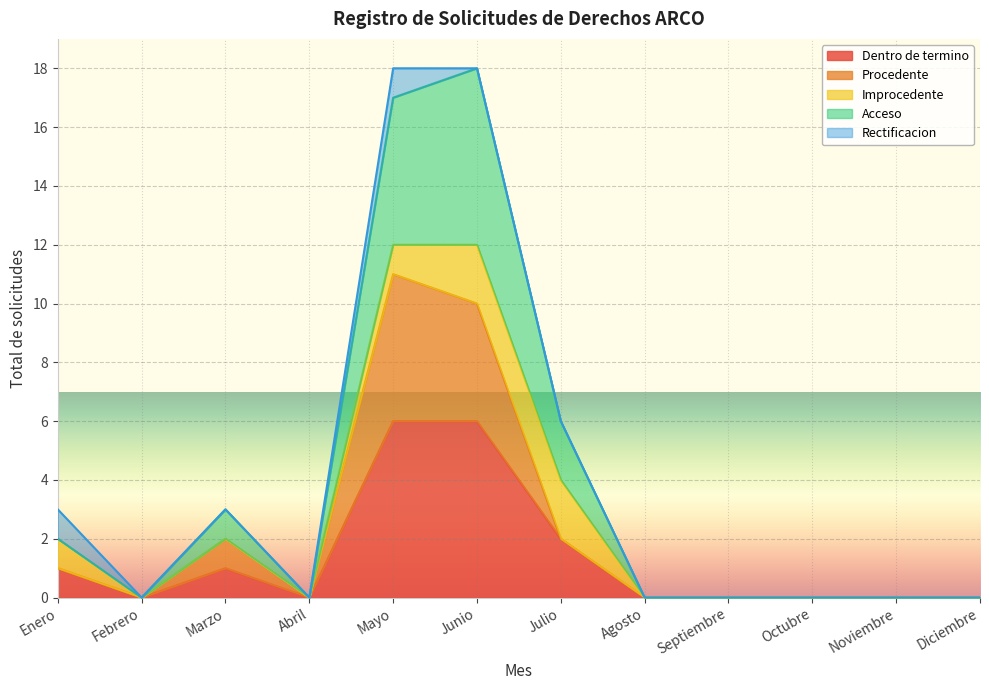

Which series has the largest range (max minus min)?

Dentro de termino